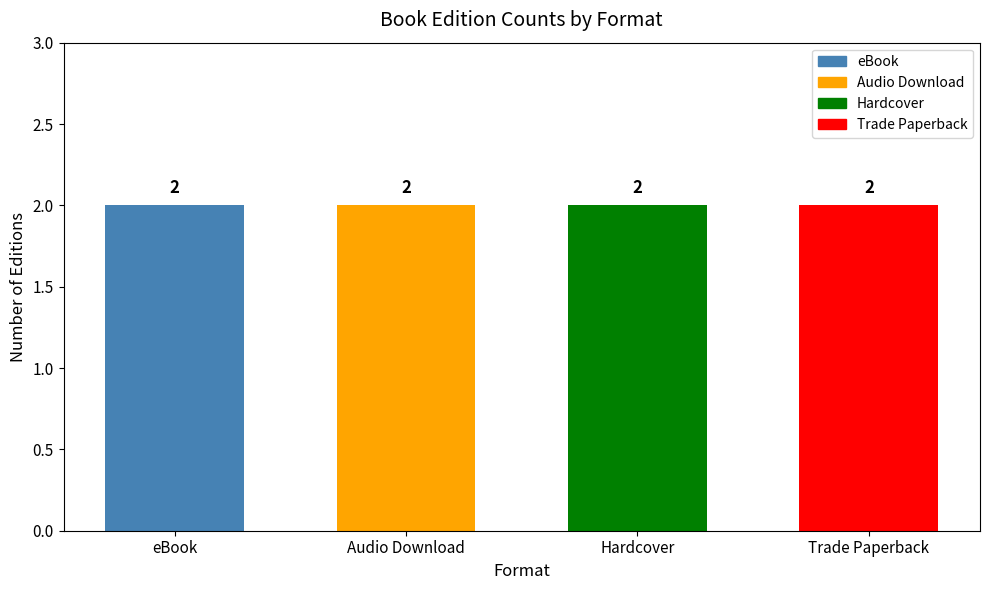

How many bars are there in each group?

4